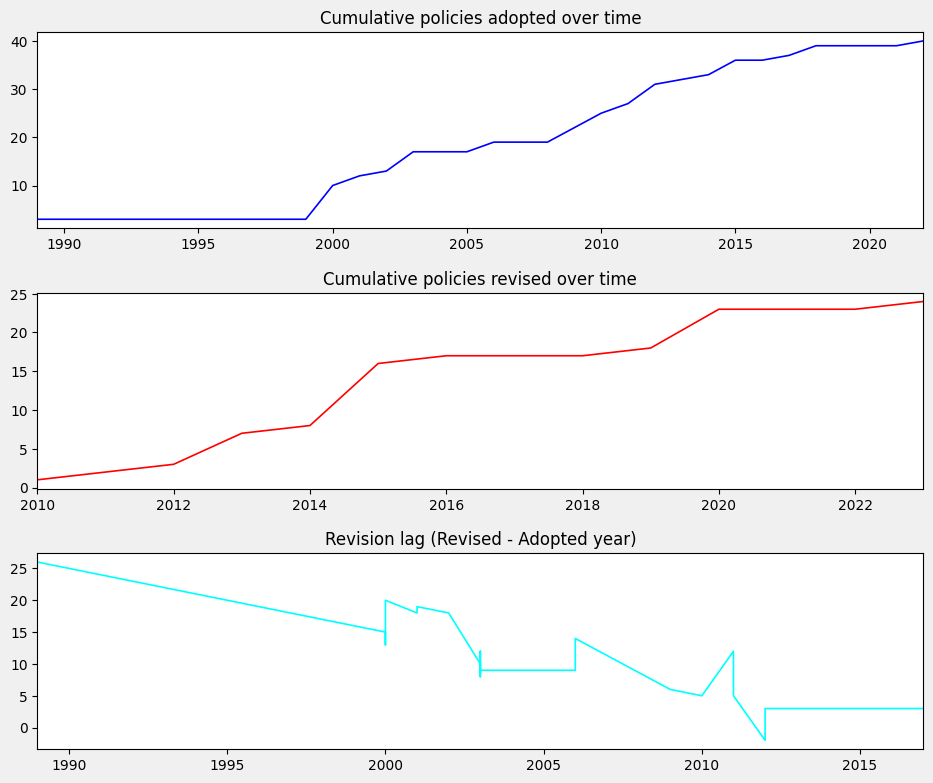

True or false: there are more than 1 points higher than both neighbors.

True